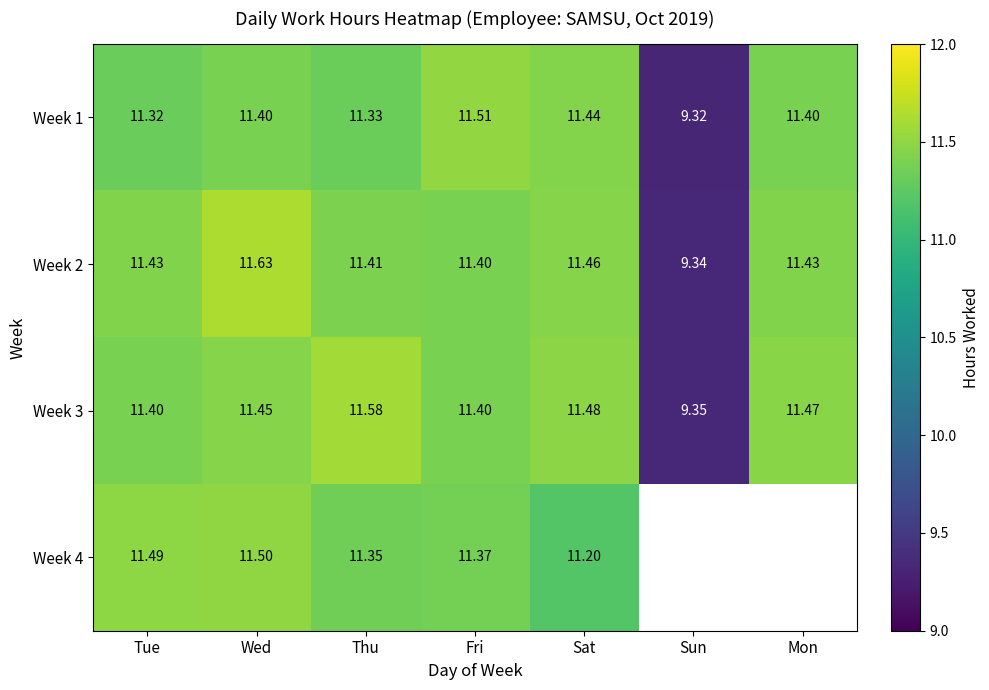

At which label does Week 2 reach its peak?

Wed